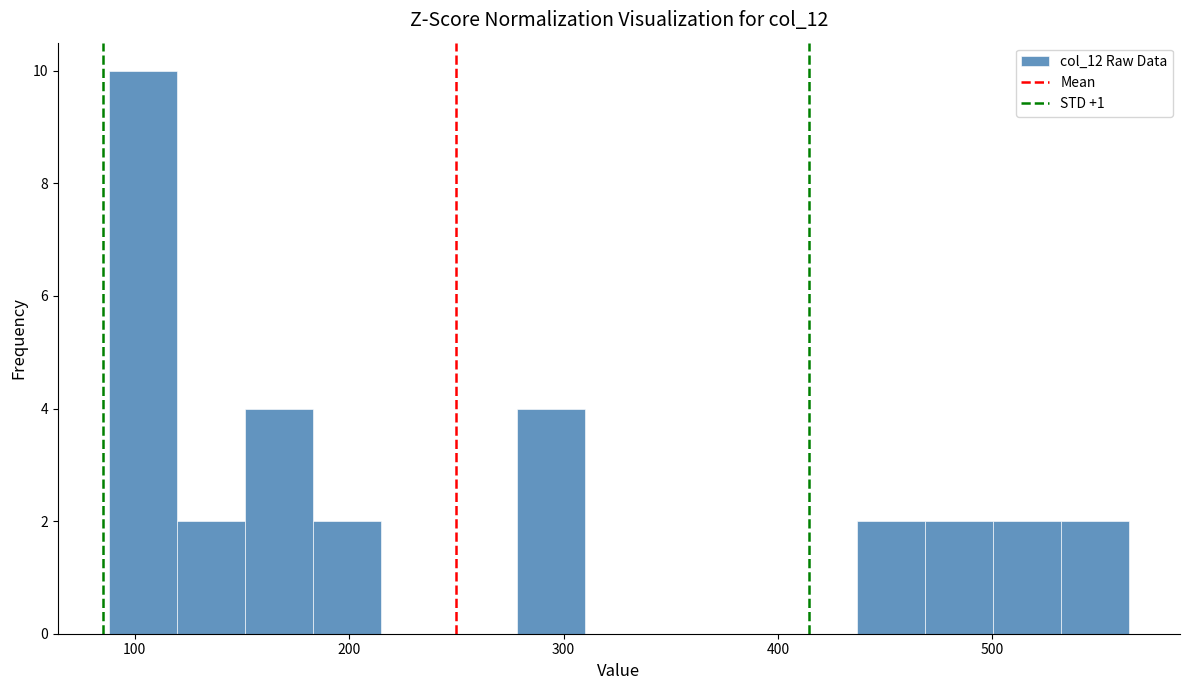

Read against the x-axis, roughly where is the centre of the tallest bar?

100